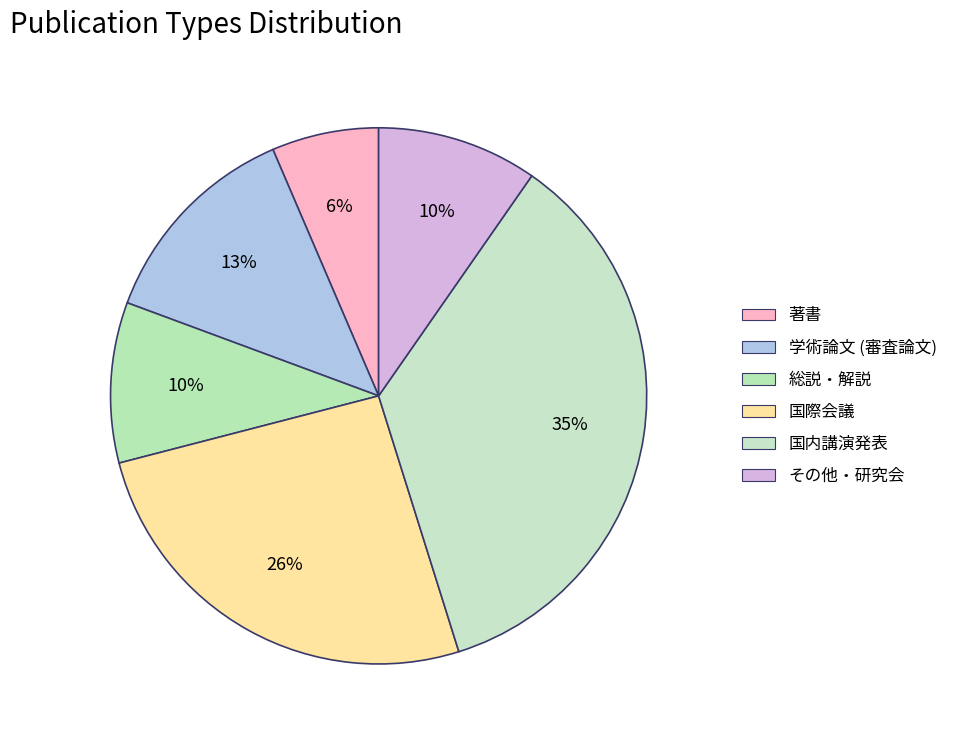

Is 国際会議 the majority of the pie?

No